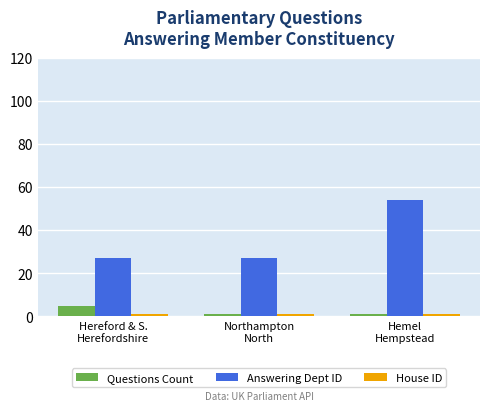

What is the difference between the maximum and second lowest values in the Answering Dept ID series?

27